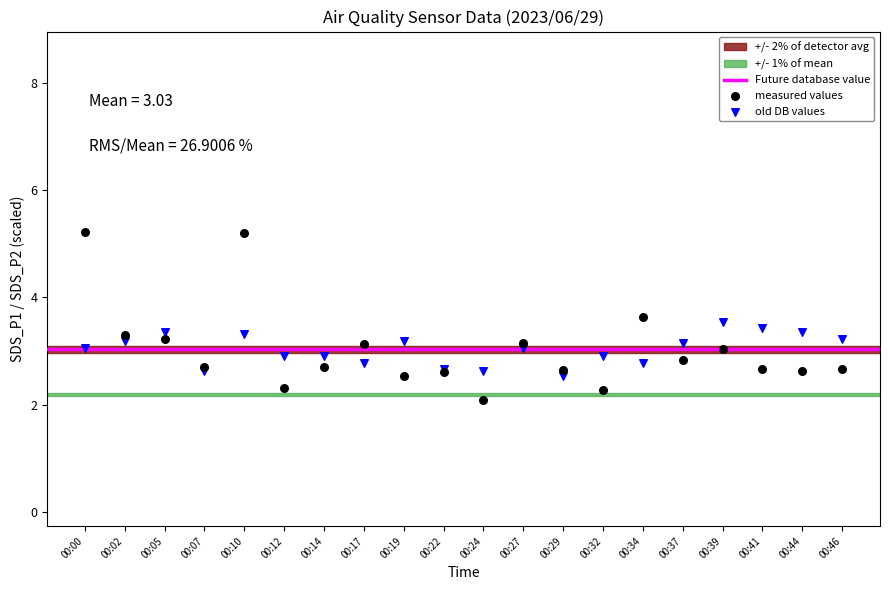

Which series reaches the maximum Y coordinate?

measured values